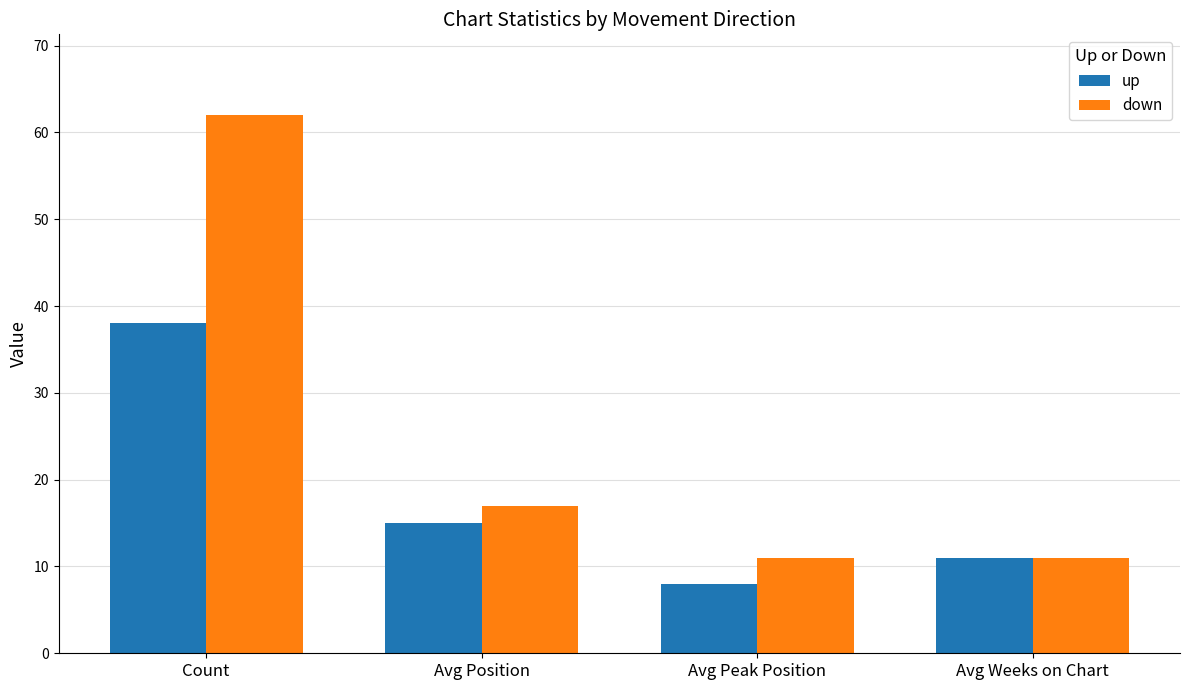

Count the up values in the range 11 to 38.

3